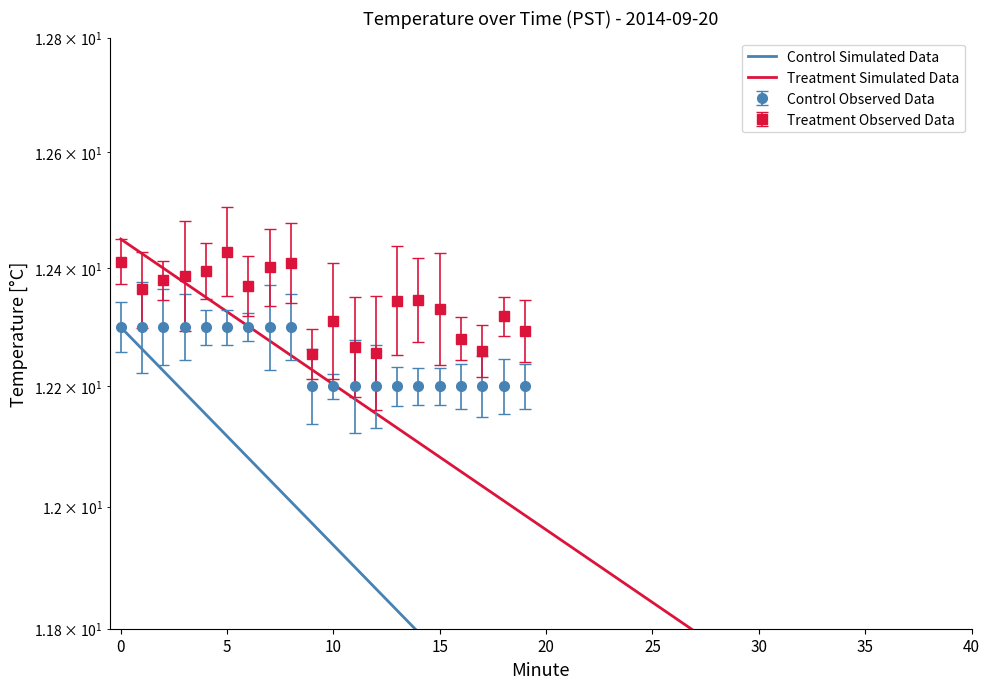

At which category does the chart reach its minimum across all series?

9